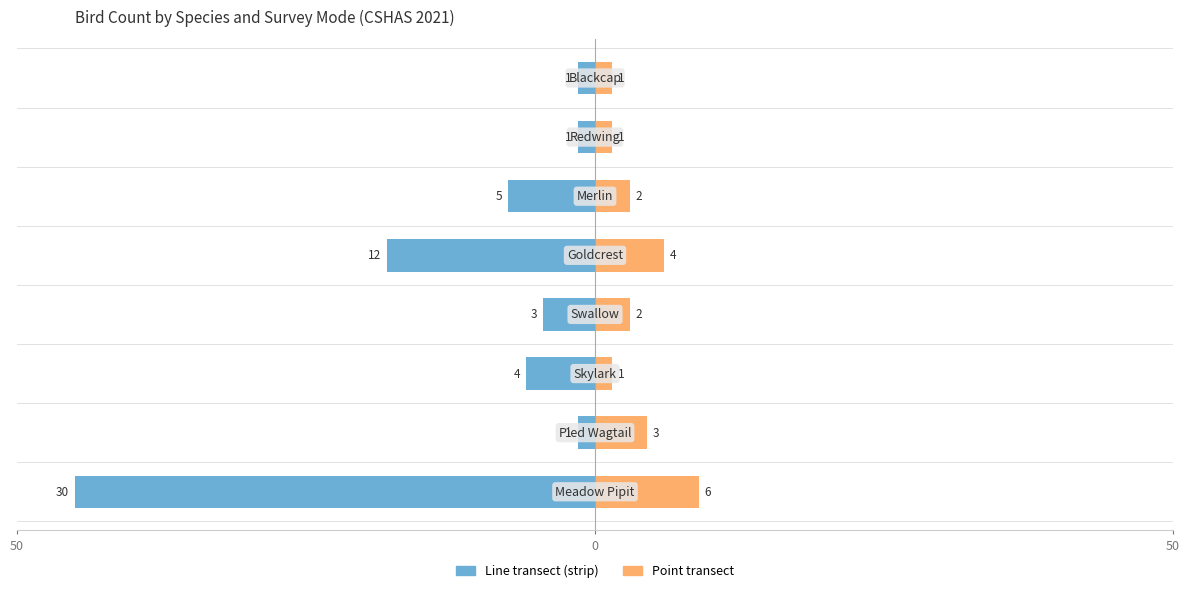

What are all the series names shown in the legend?

Line transect (strip), Point transect